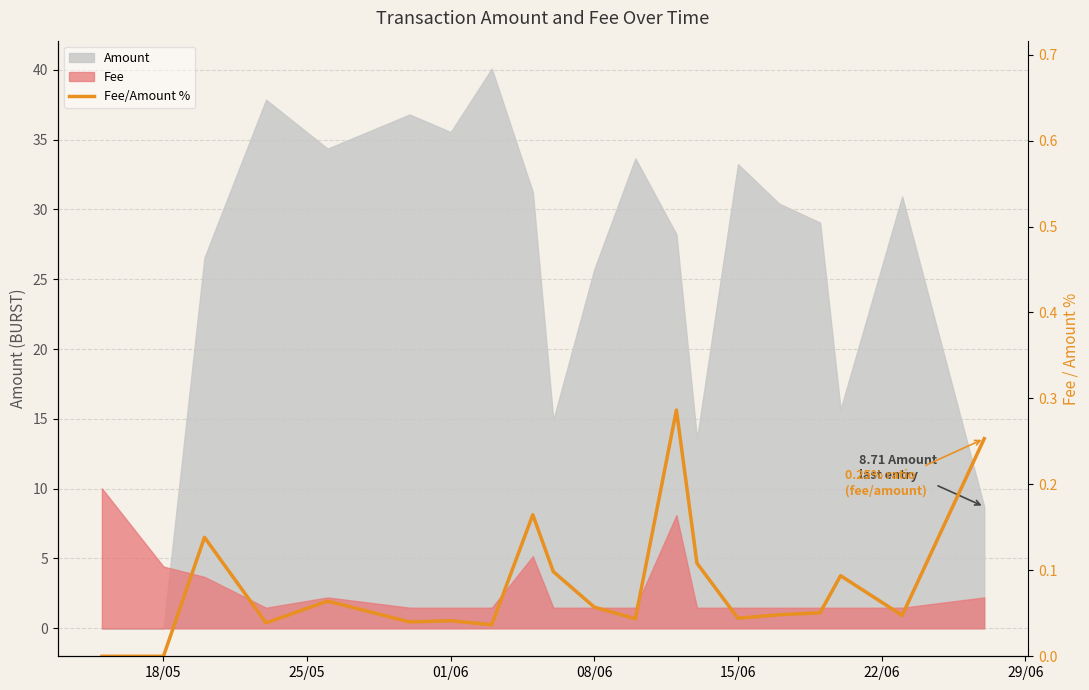

How many interior local valleys (lower than both neighbors) does the data have?

6